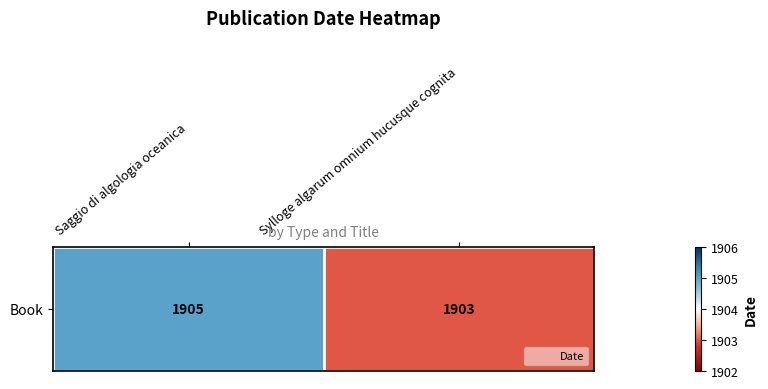

How many values are below 1905?

1